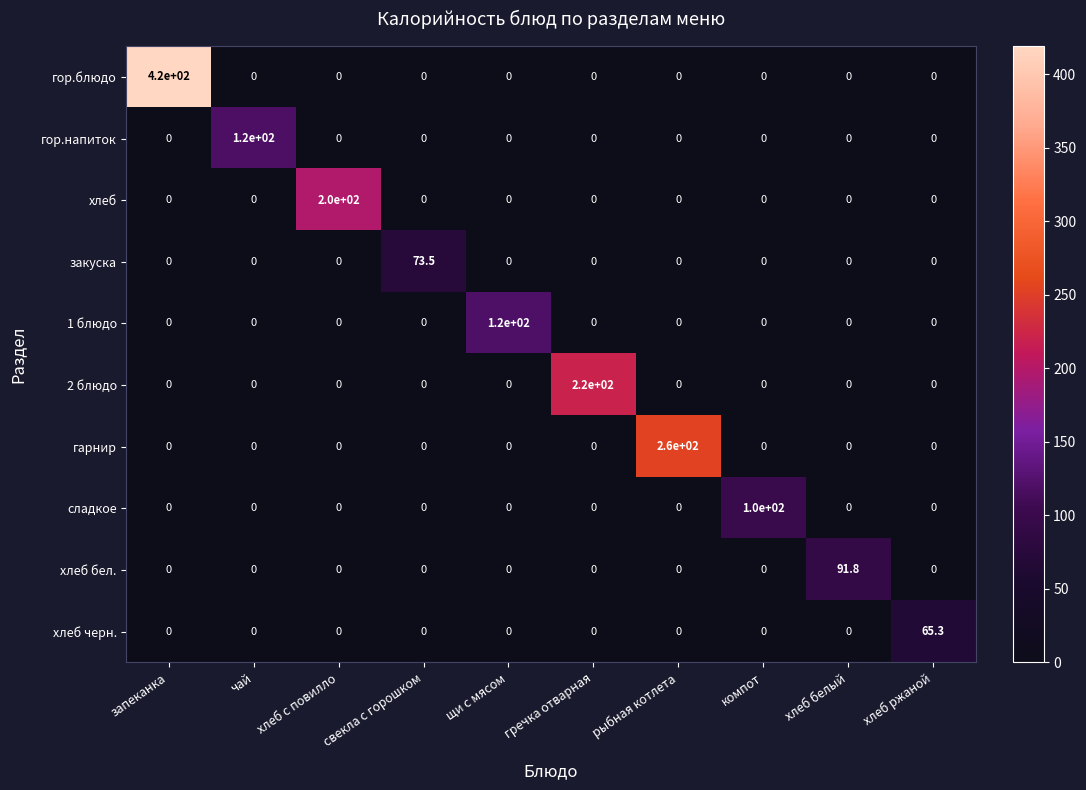

What is the average value of the хлеб черн. series?

6.5